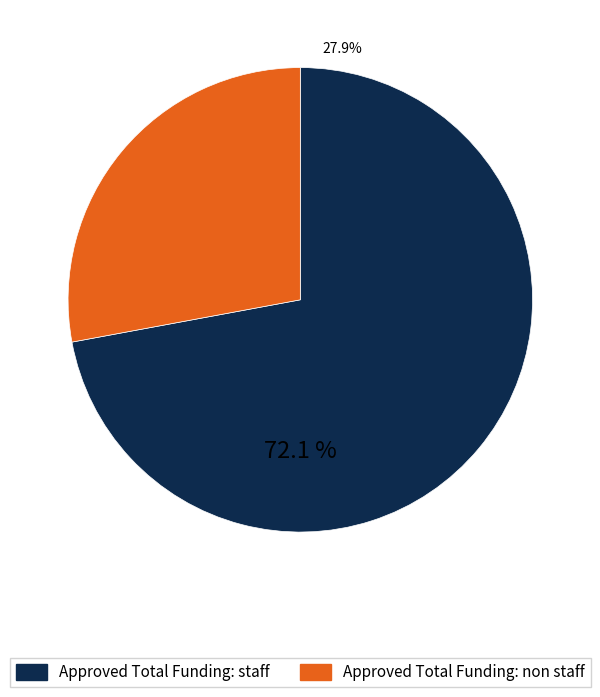

What percentage do Approved Total Funding: staff and Approved Total Funding: non staff together represent?

100.0%